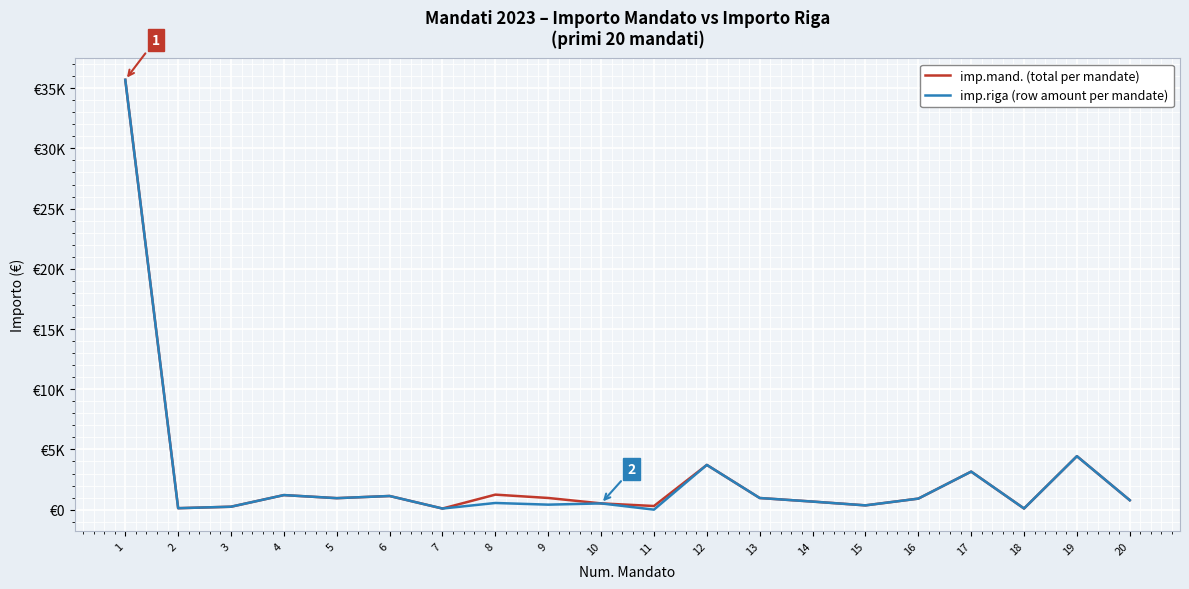

Rank the series at 18 from lowest to highest value.

imp.mand. (total per mandate), imp.riga (row amount per mandate)